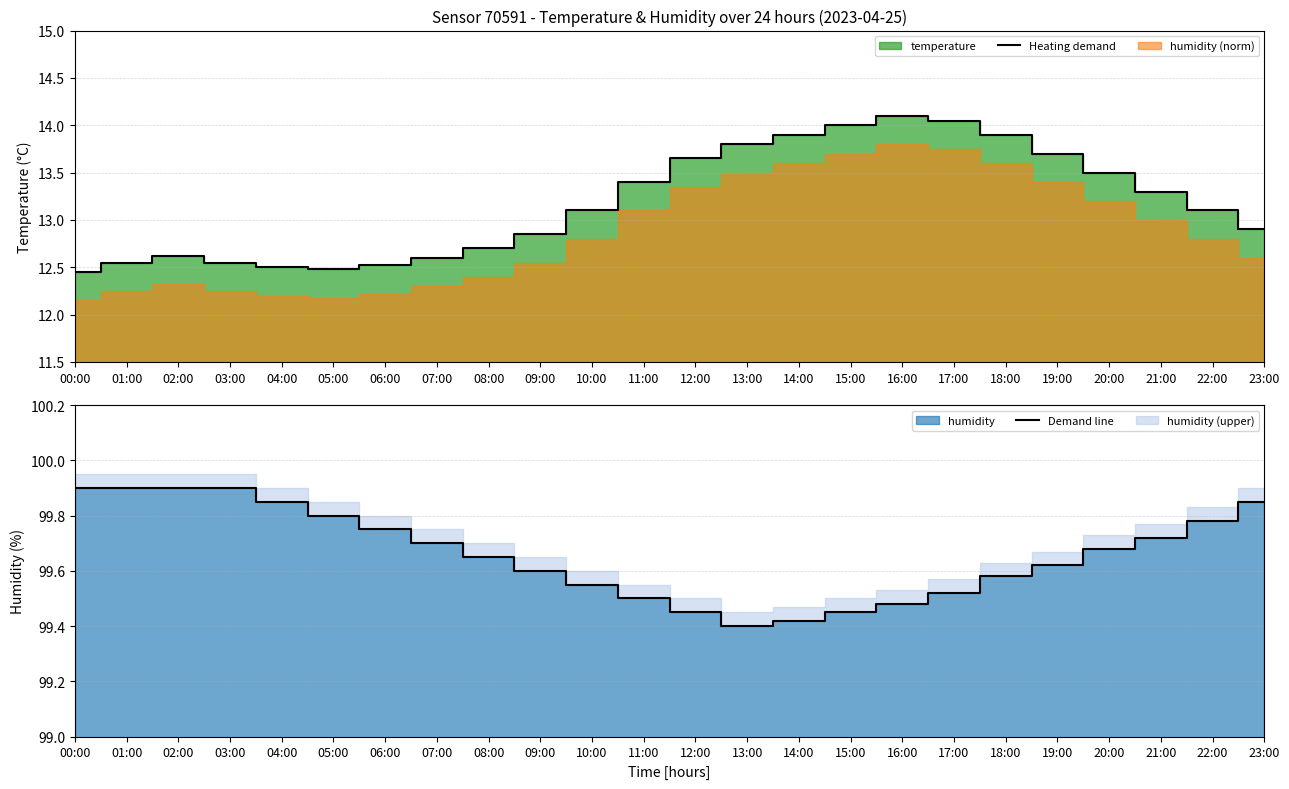

What is the sum of all Heating demand values?

316.2